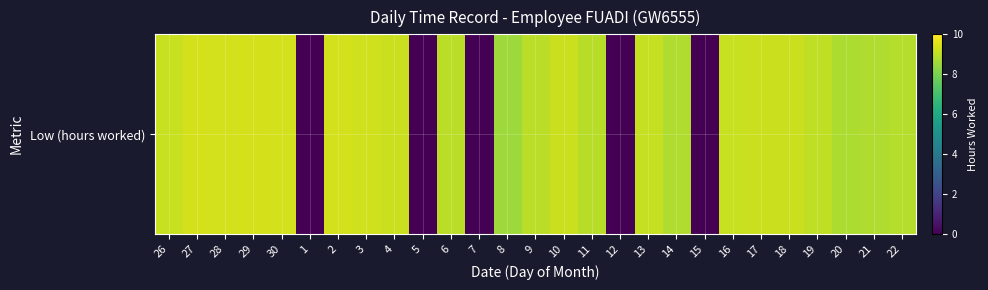

At which label is the value closest to 4?

1